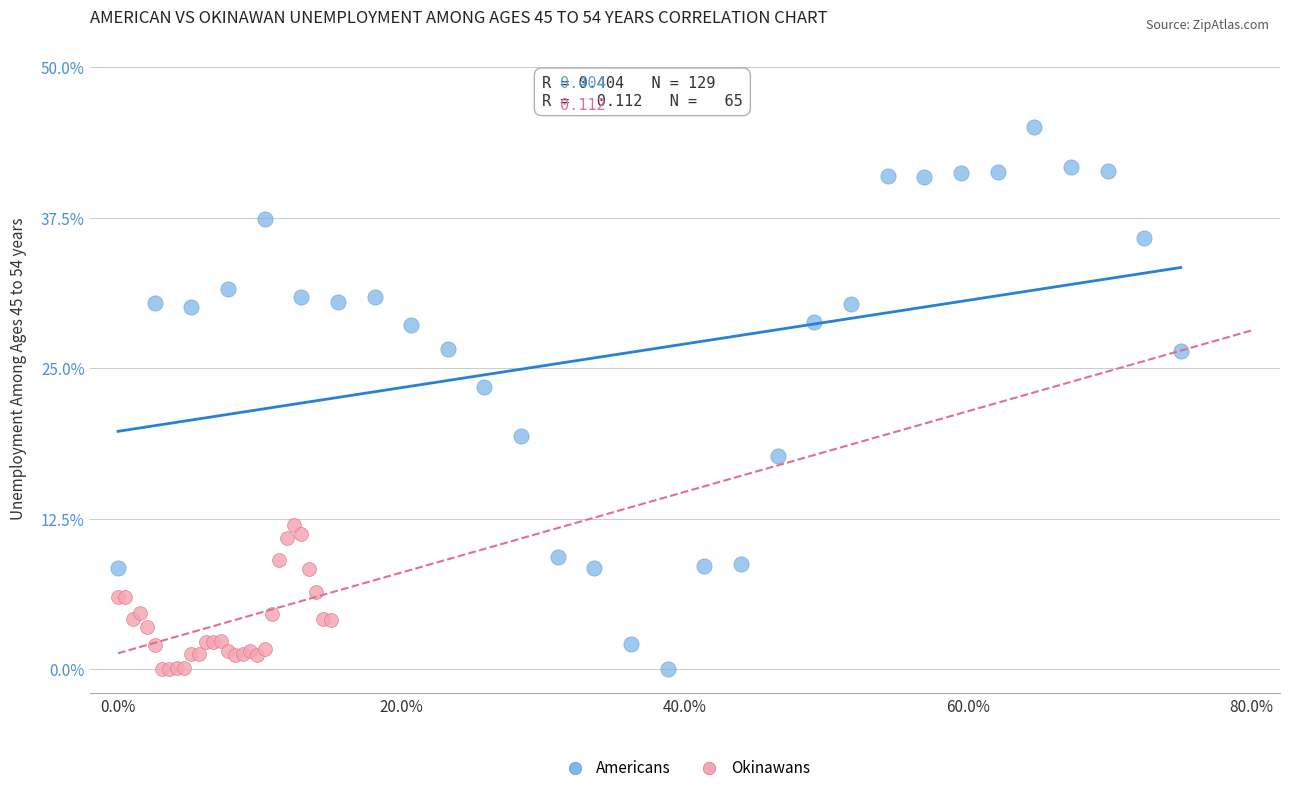

Which series reaches the maximum Y coordinate?

Americans